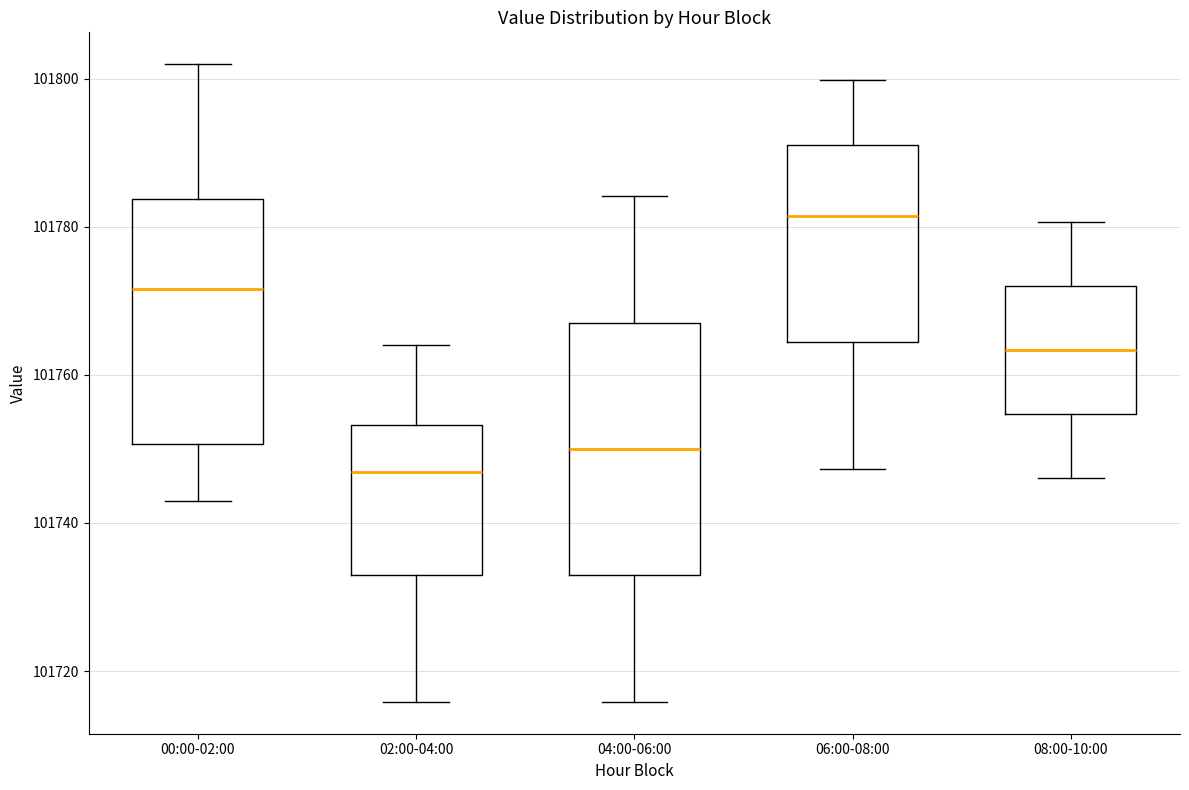

Reading left to right, read every box against the y-axis: the position of its median line, the range the box covers, and the ends of its whiskers. The values are not printed on the chart, so give them approximately, as read against the axis.

00:00-02:00: median 101772, box 101750 to 101784, whiskers 101742 to 101802
02:00-04:00: median 101746, box 101732 to 101754, whiskers 101716 to 101764
04:00-06:00: median 101750, box 101732 to 101768, whiskers 101716 to 101784
06:00-08:00: median 101782, box 101764 to 101792, whiskers 101748 to 101800
08:00-10:00: median 101764, box 101754 to 101772, whiskers 101746 to 101780